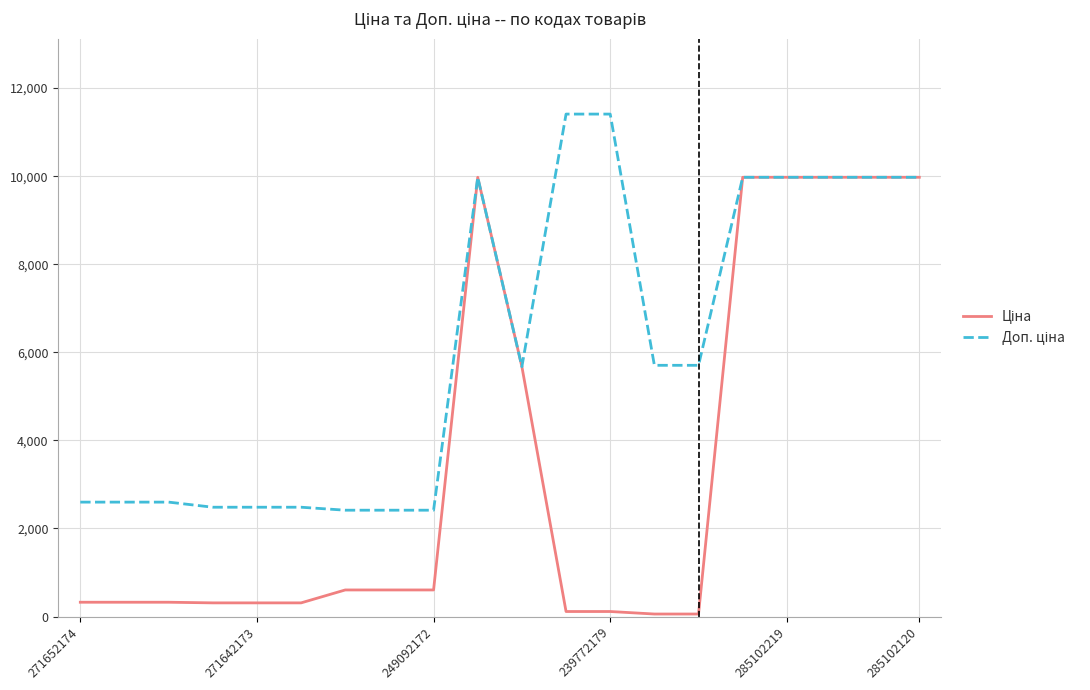

Reading right to left, list all the values displayed in this chart.

Ціна: 9975.0	9975.0	9975.0	9975.0	9975.0	57.0	57.0	114.1	114.1	5673.8	9975.0	603.7	603.7	603.7	310.3	310.3	310.3	324.8	324.8	324.8
Доп. ціна: 9975.0	9975.0	9975.0	9975.0	9975.0	5705.0	5705.0	11410.0	11410.0	5673.8	9975.0	2414.8	2414.8	2414.8	2482.4	2482.4	2482.4	2598.3	2598.3	2598.3